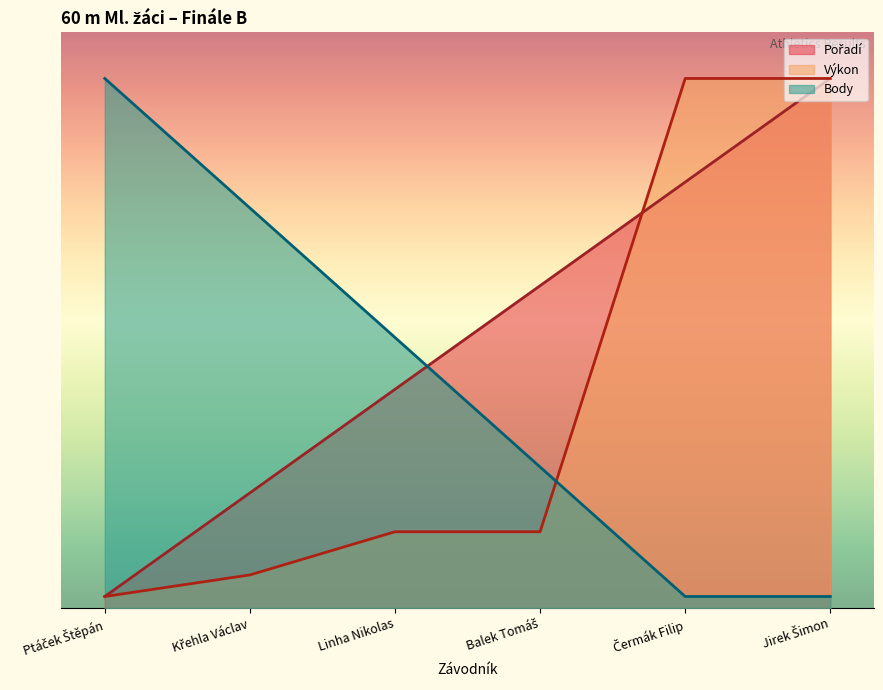

At how many categories does at least one series exceed 3?

6